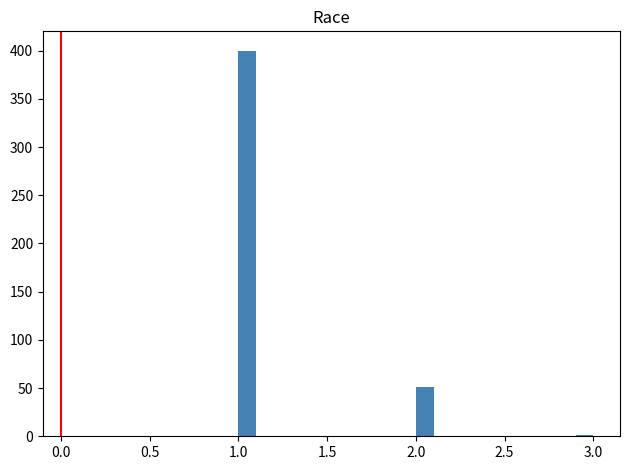

Read against the x-axis, roughly where is the centre of the tallest bar?

1.05